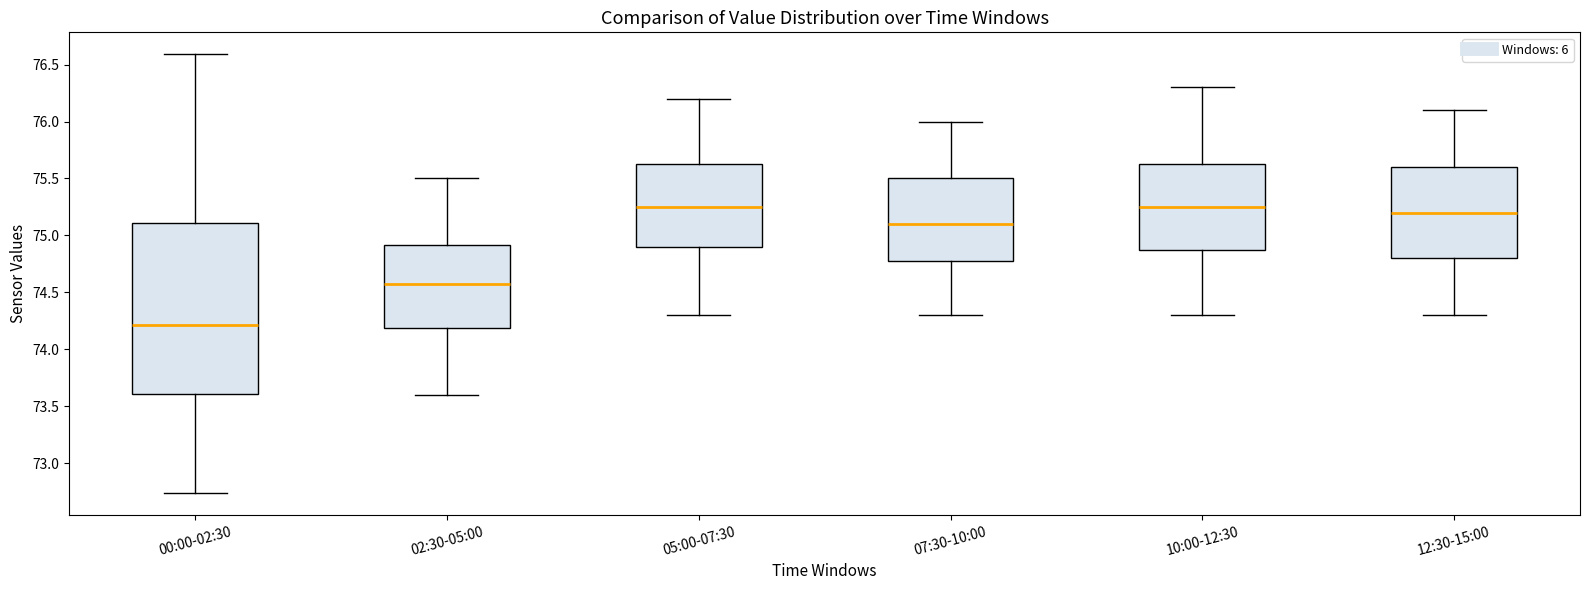

Where does the upper whisker of the box for 07:30-10:00 end on the y-axis? The values are not printed on the chart, so give them approximately, as read against the axis.

76.00